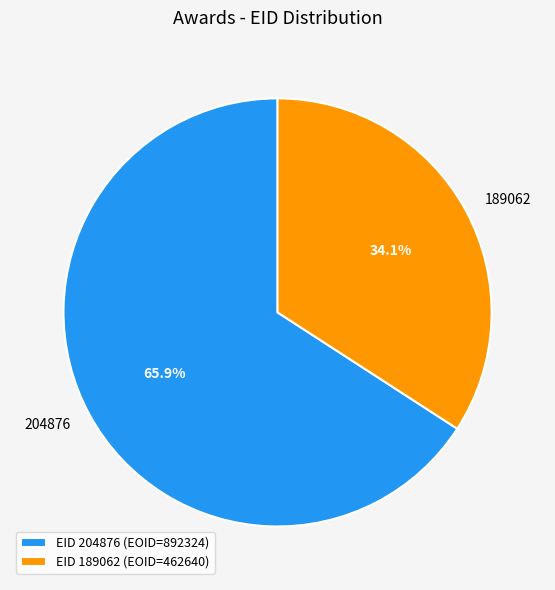

How many slices are in this pie chart?

2